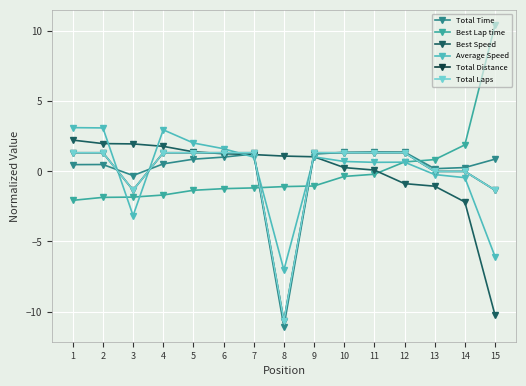

Which series has the largest total across all categories?

Best Lap time